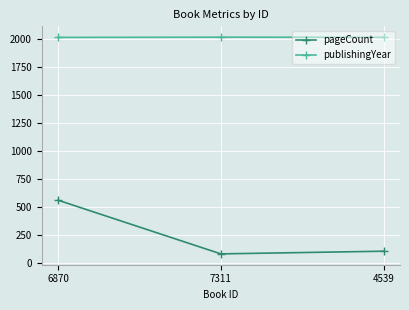

What is the value of the publishingYear point at the 3rd from the left?

2016